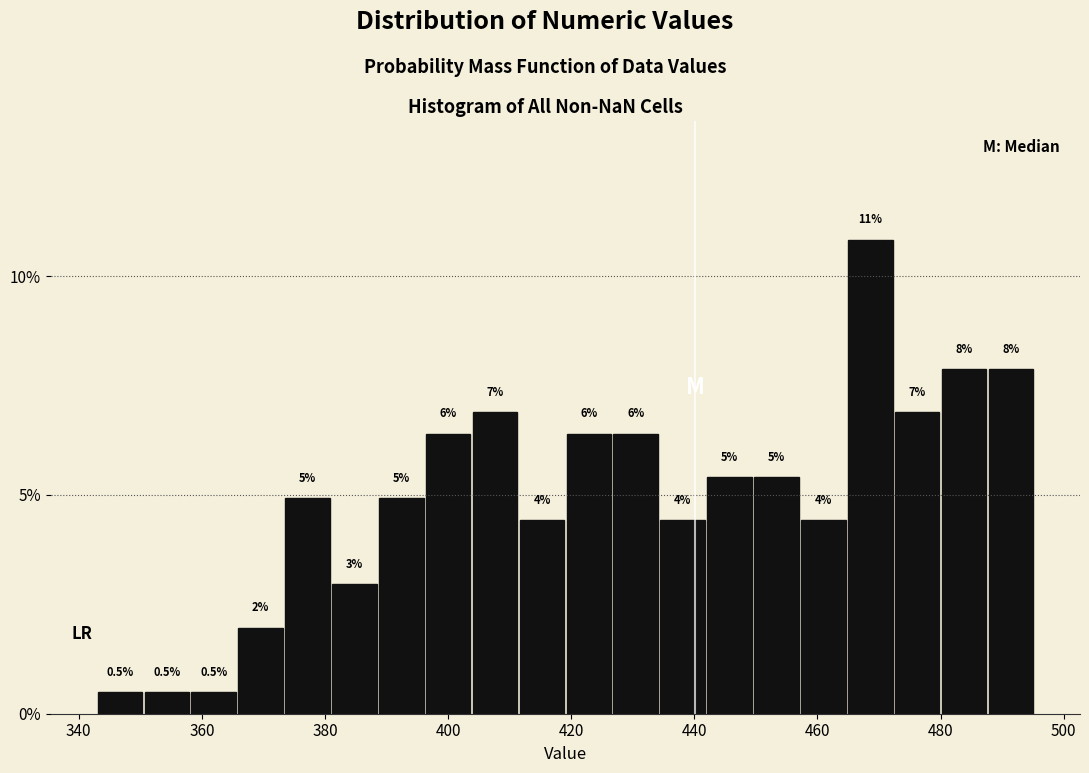

Read against the x-axis, roughly where is the centre of the tallest bar?

468